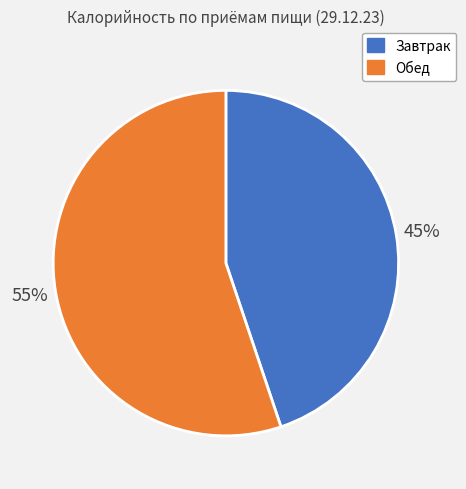

To the nearest percent, what is the average slice percentage?

50%